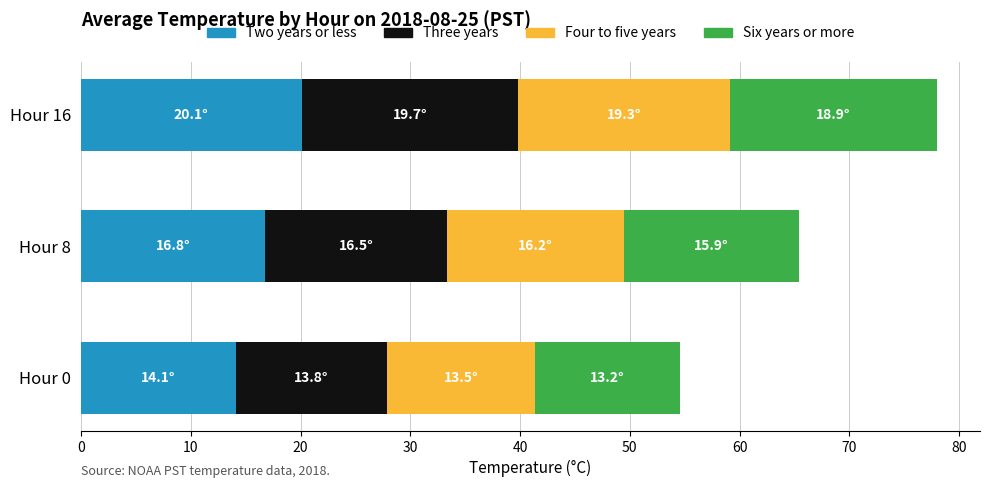

What is the difference between the second highest and minimum values in the Two years or less series?

2.7